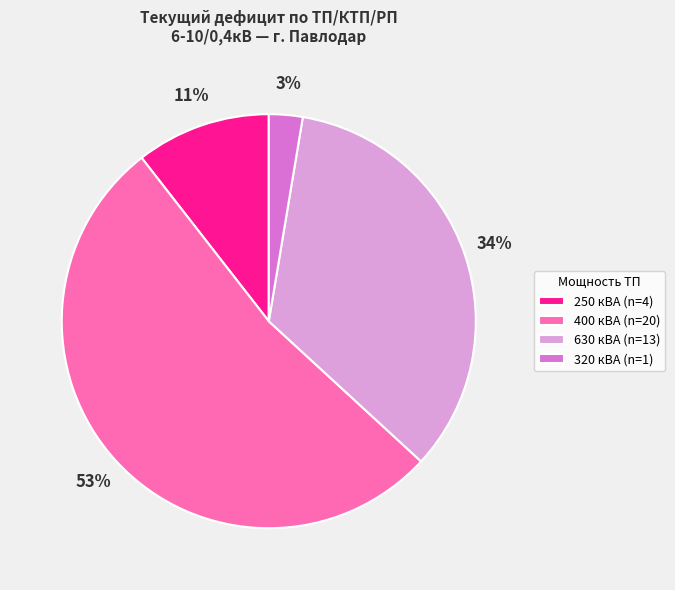

Is it true that 630 кВА (n=13) is 34% of the pie?

True